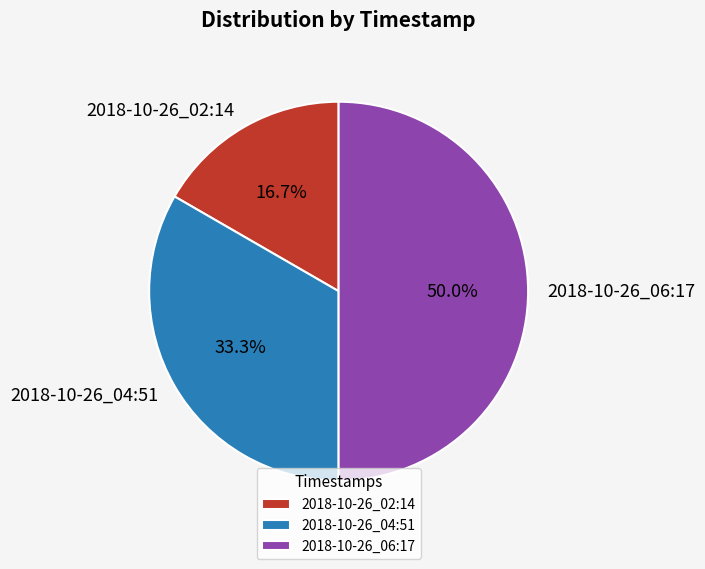

What percentage is NOT represented by 2018-10-26_02:14?

83.3%